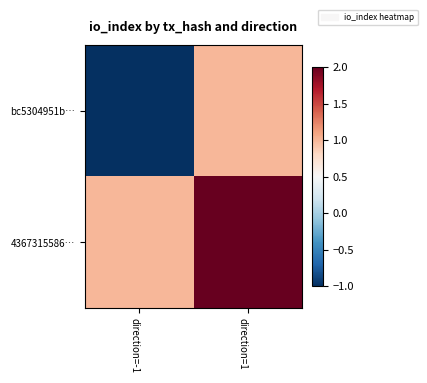

How many categories are shown in the chart?

2